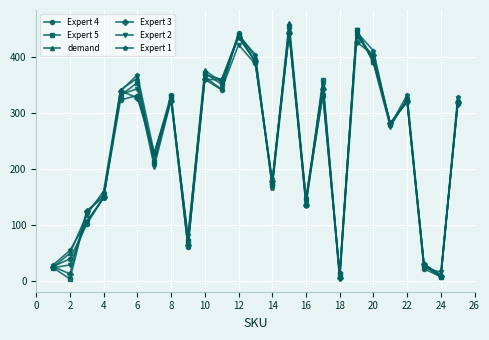

How many distinct data groups are displayed?

6